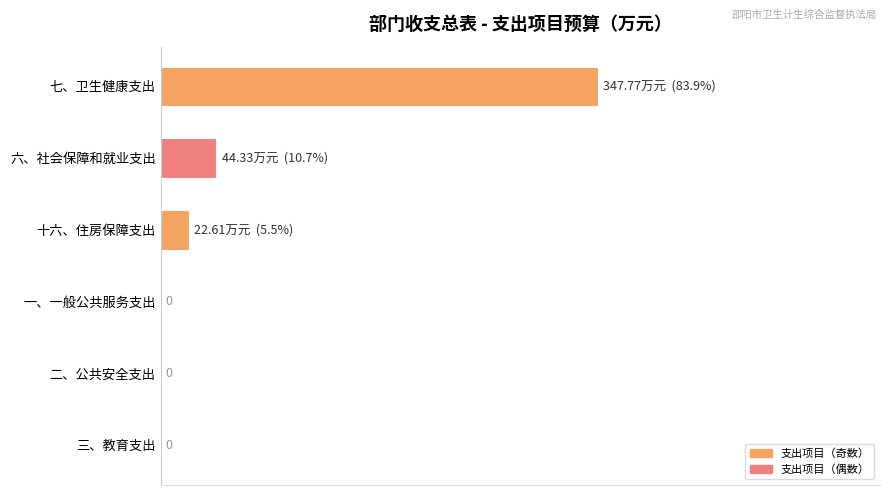

Which label corresponds to the largest value in the chart?

七、卫生健康支出